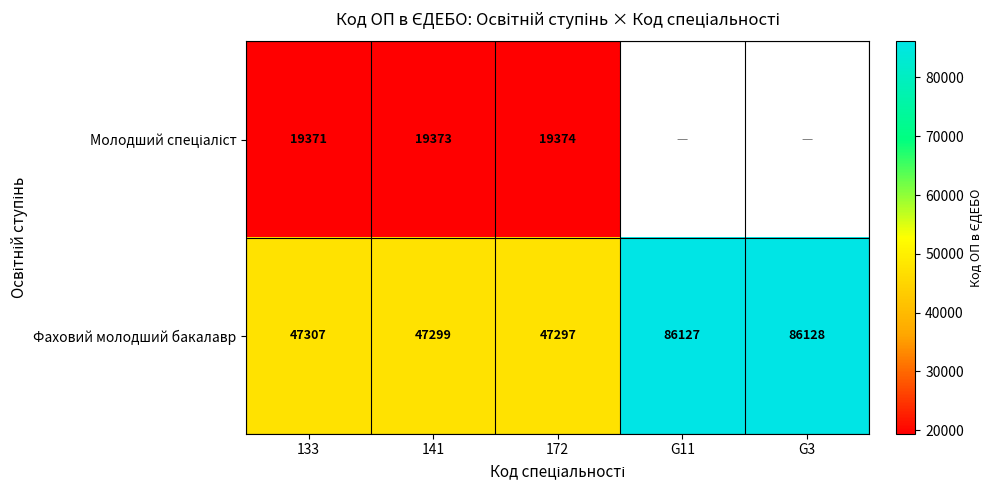

What is the sum of the Фаховий молодший бакалавр values at G3 and 133?

133435